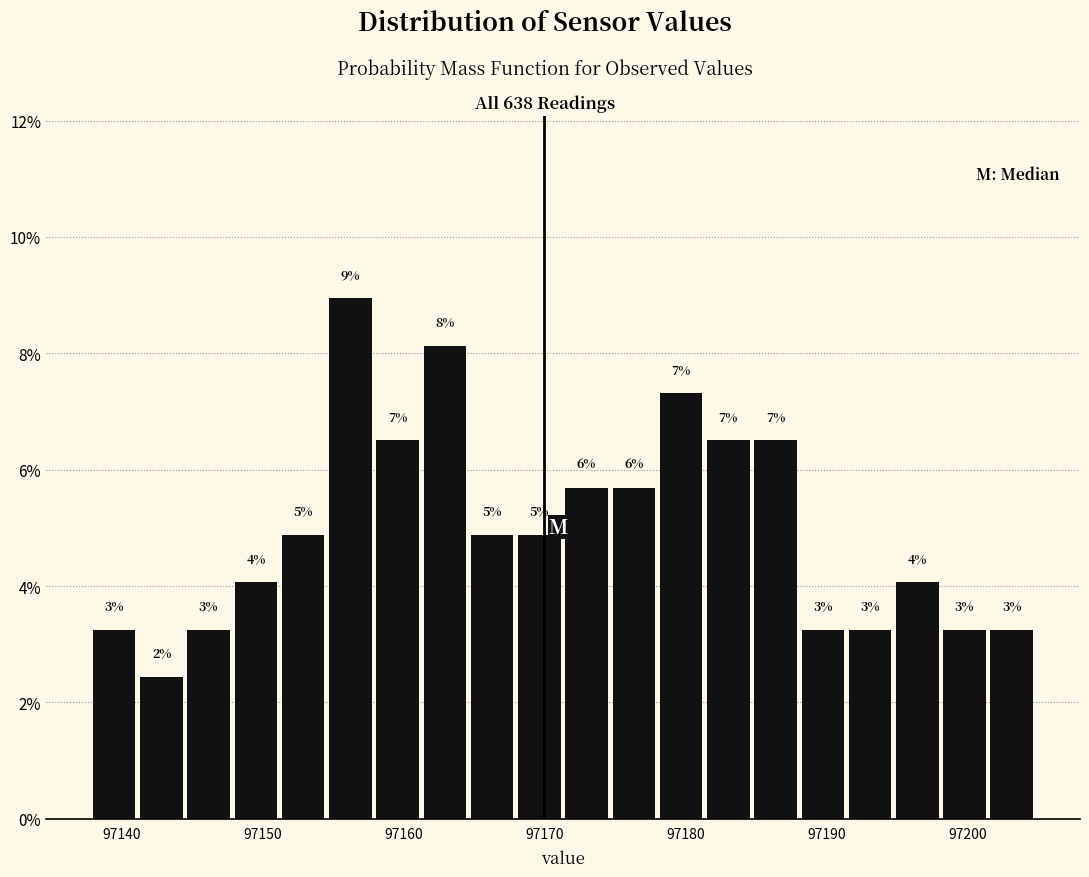

Around what value on the x-axis is the tallest bar? Give the approximate position of its centre, as read against the axis.

97156